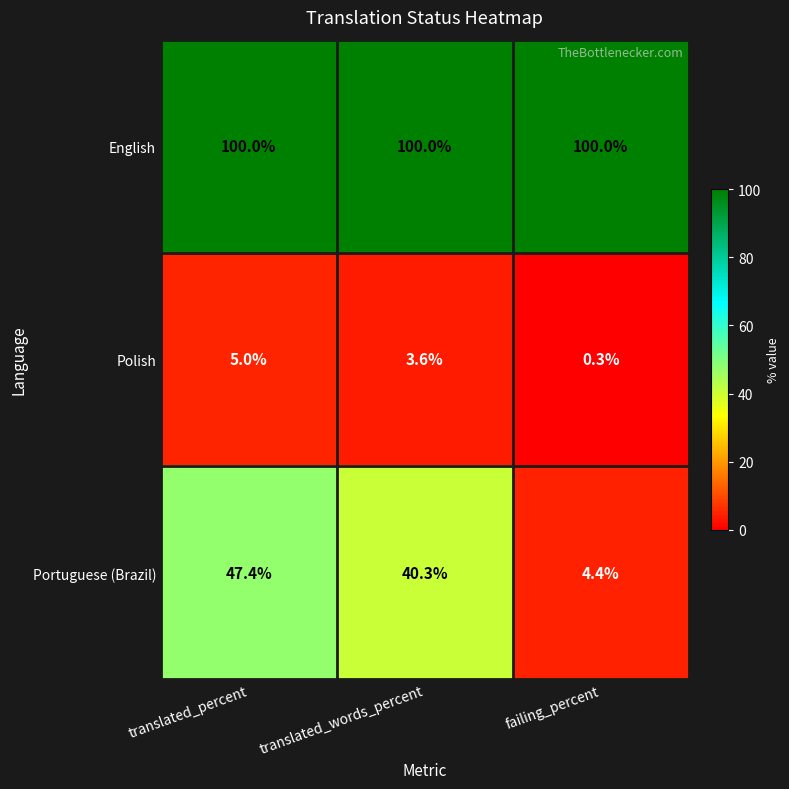

How many values in the Polish series exceed 3?

2